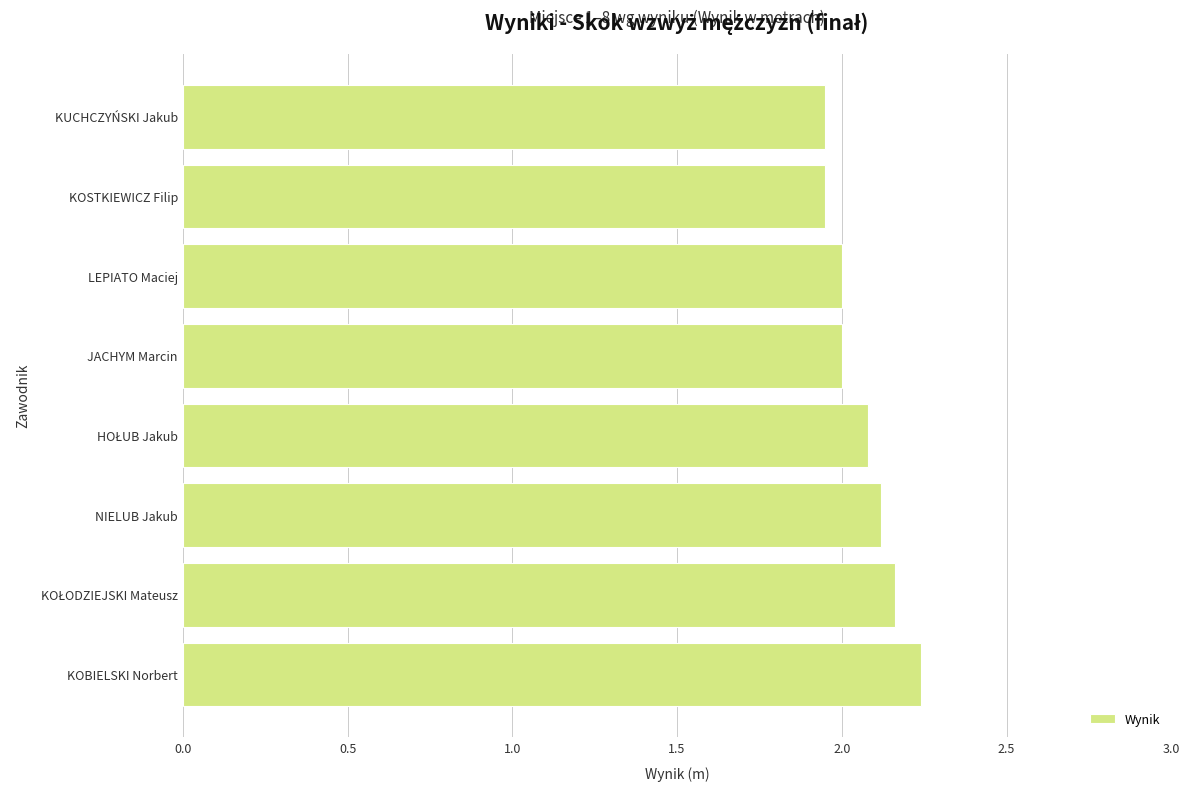

Which category has the highest value across all series?

KOBIELSKI Norbert